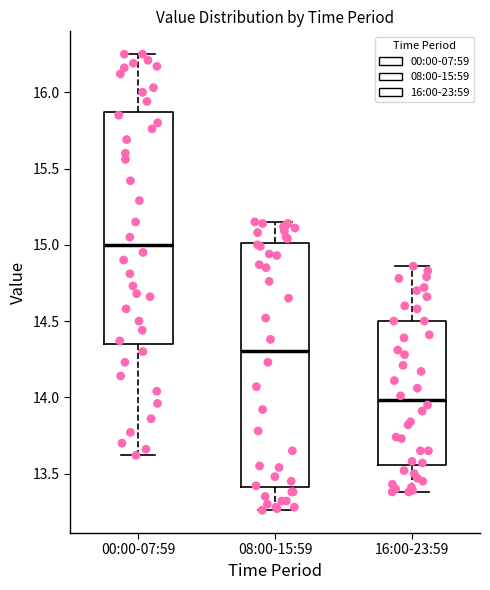

Which box has the lowest median line?

16:00-23:59